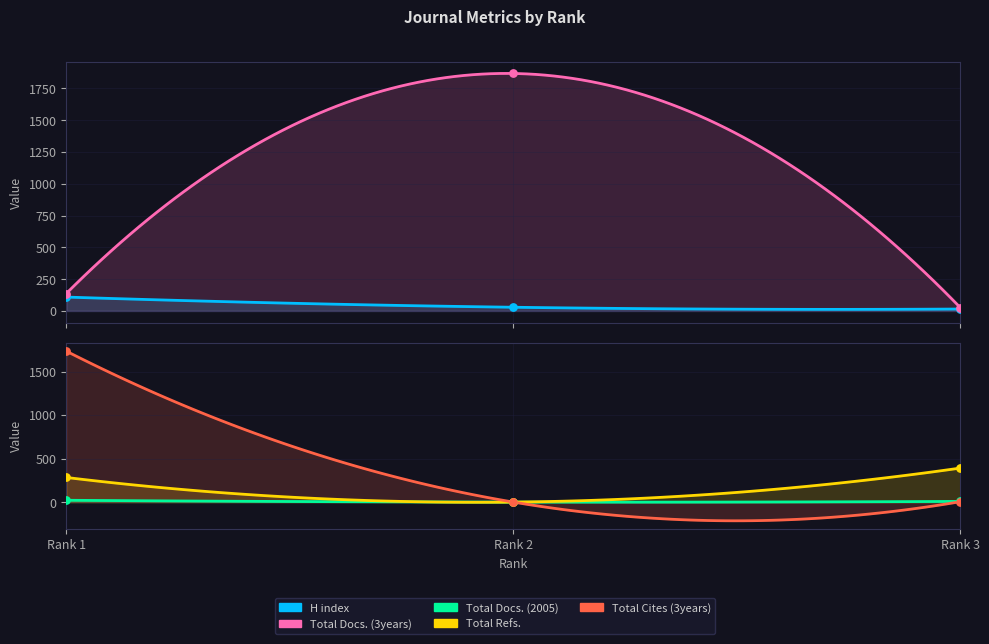

Which series has the largest total across all categories?

Total Docs. (3years)